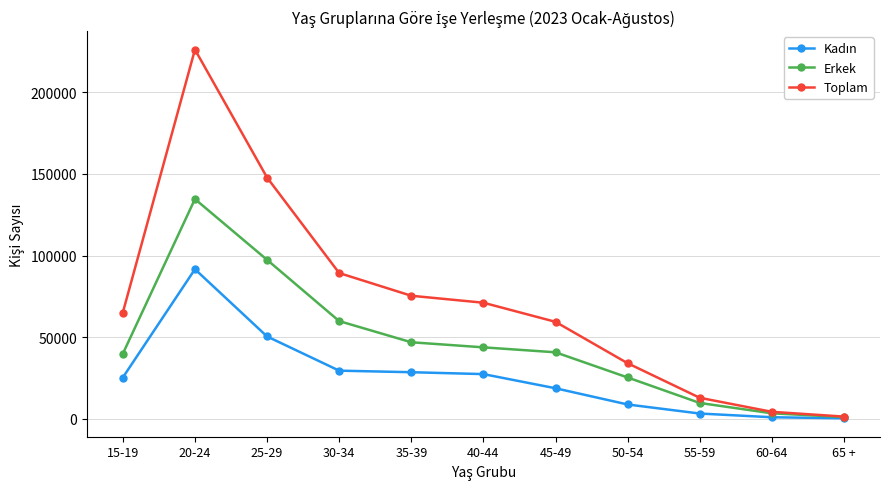

What is the label of the 3rd point from the right?

55-59